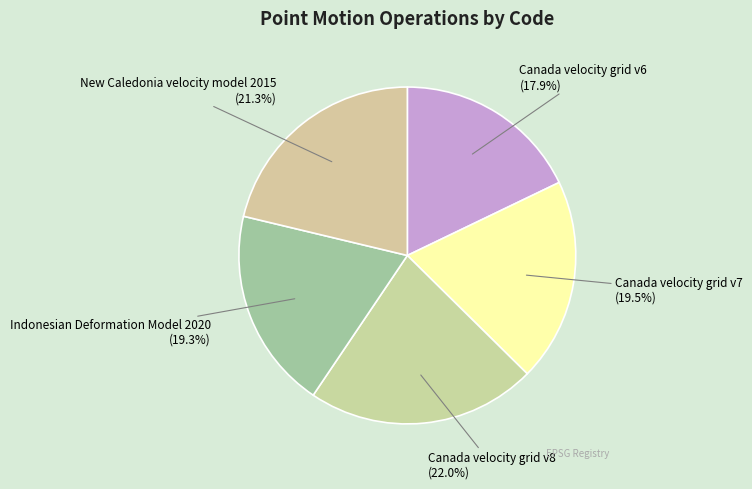

Which has a higher value, Canada velocity grid v8 or New Caledonia velocity model 2015?

Canada velocity grid v8